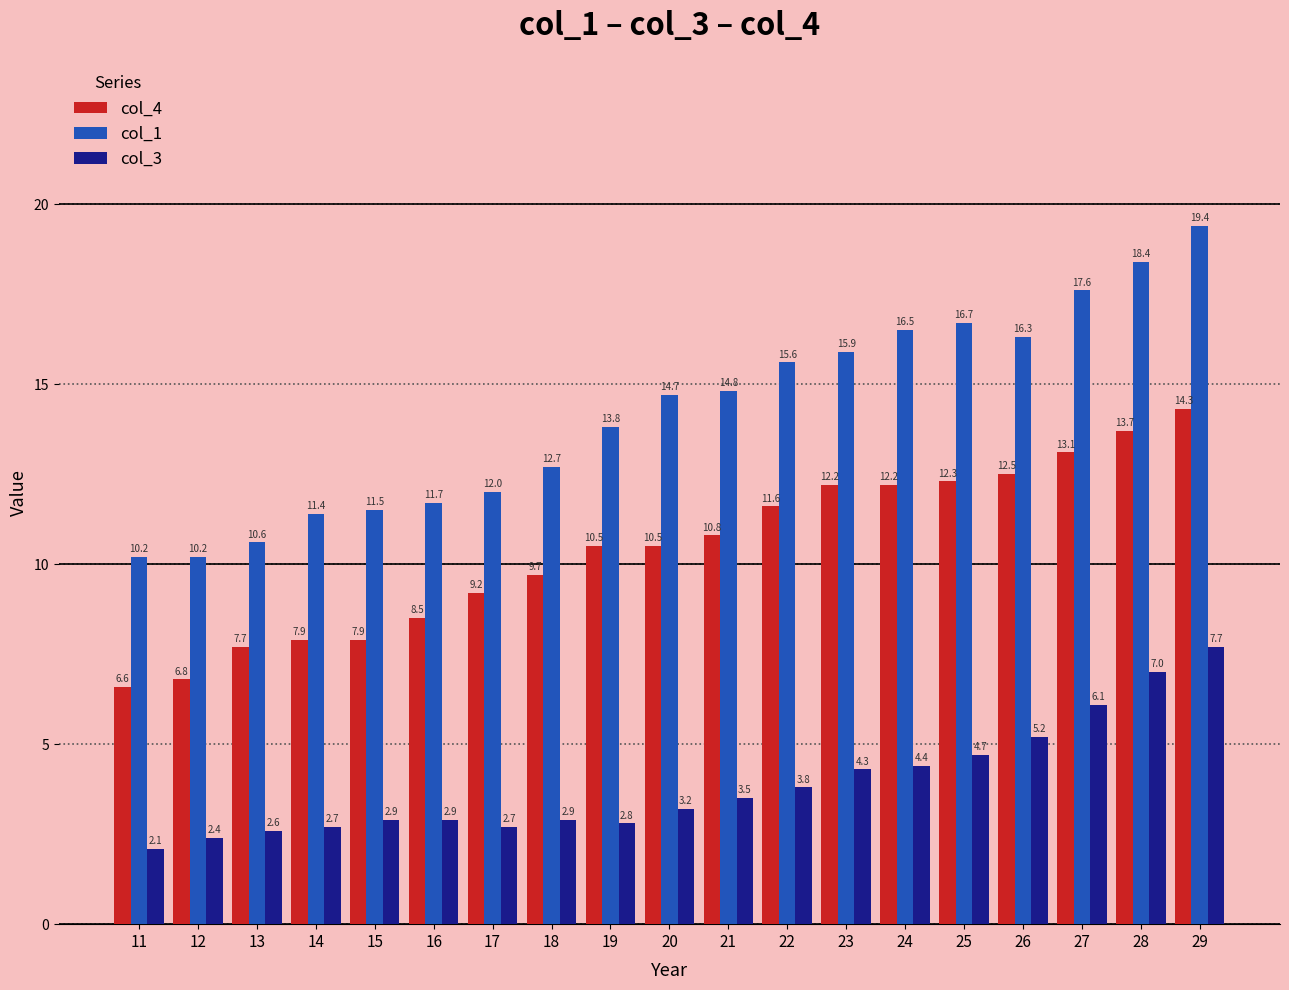

How many values in the col_1 series exceed 14?

10